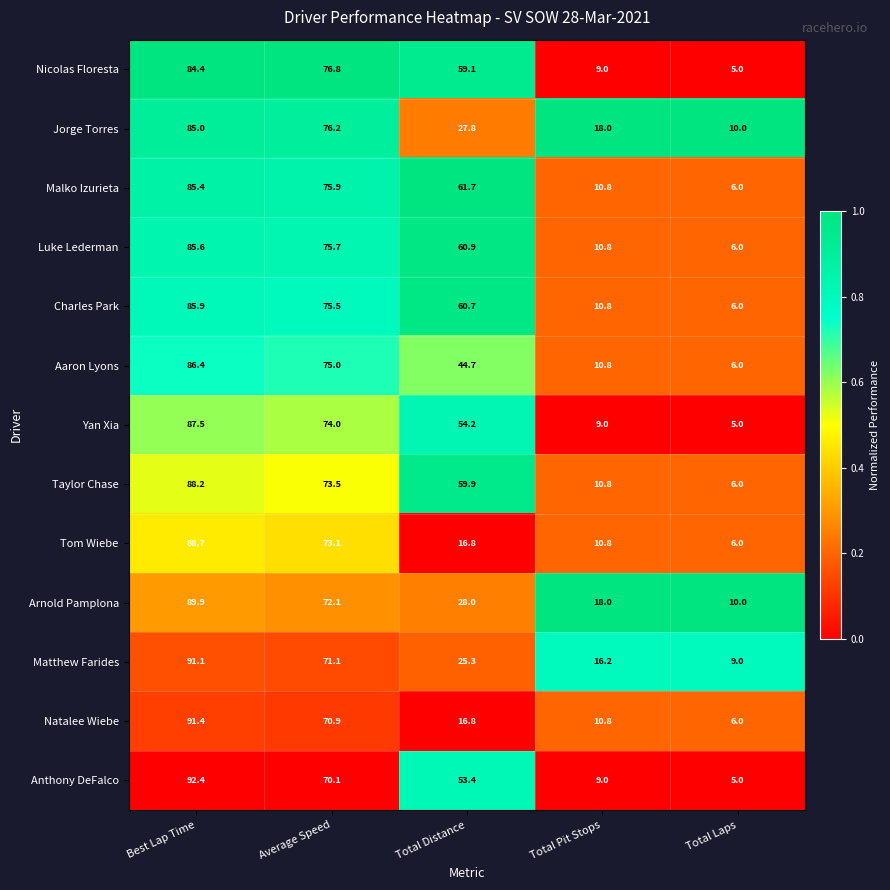

True or false: Tom Wiebe has a value of 73.1 at Average Speed.

True